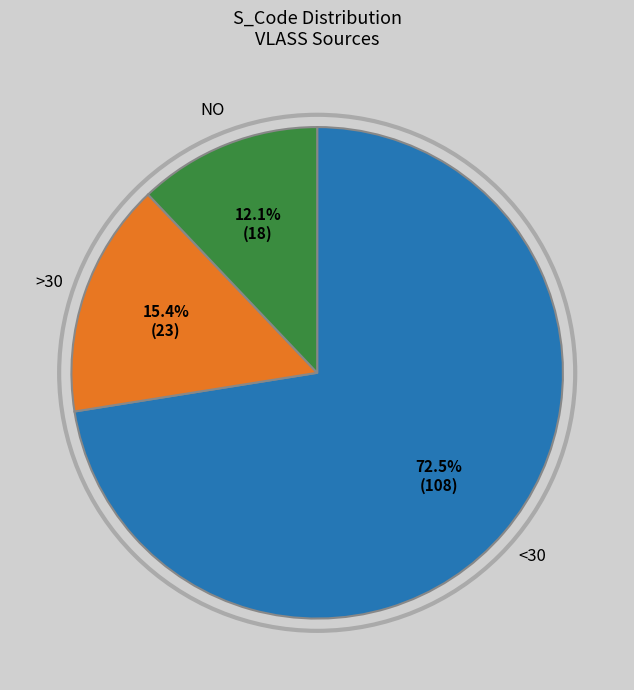

Does any single category account for the majority?

Yes